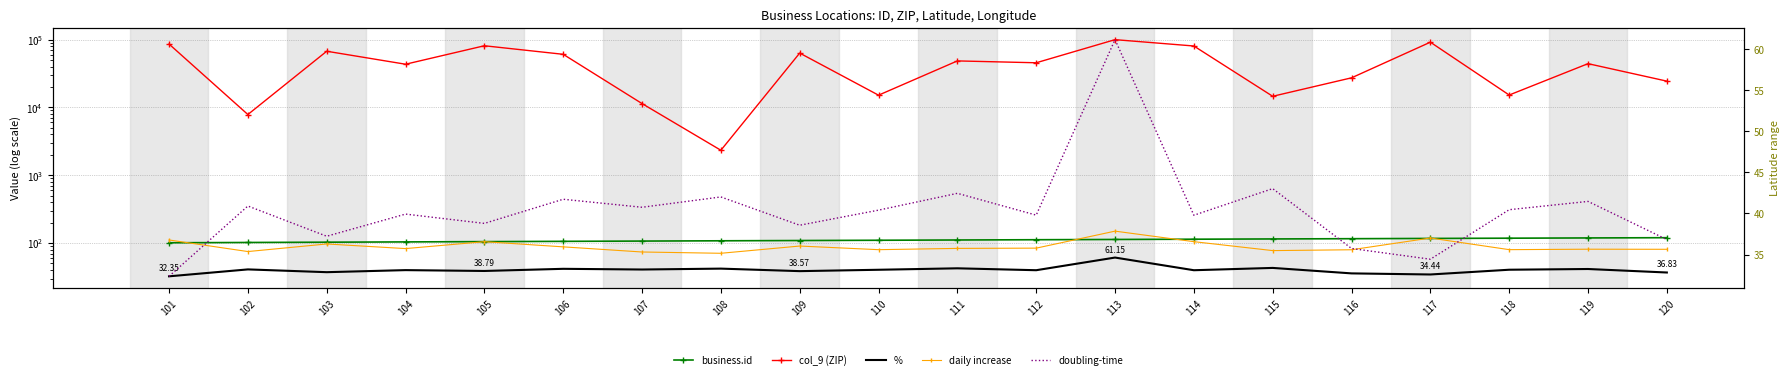

What is the sum of the % values at 111 and 103?

79.7